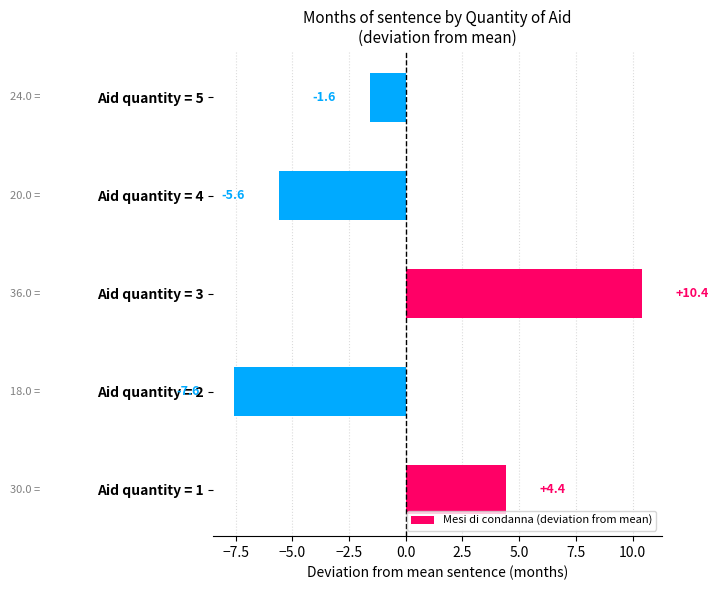

How many data points does each series have?

5